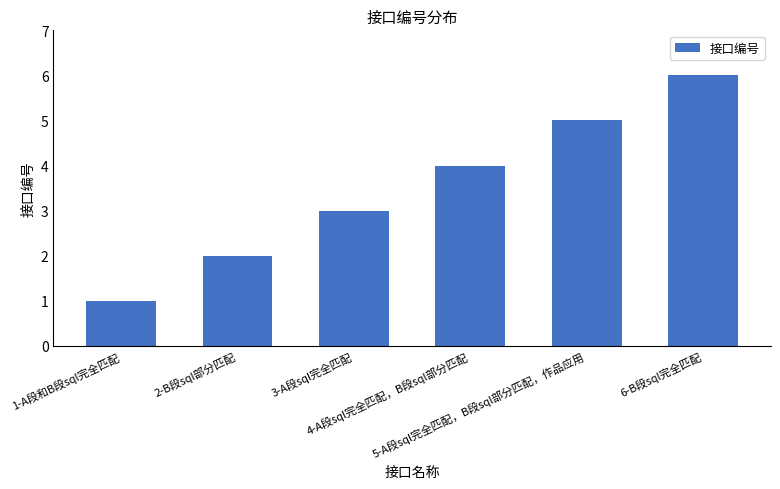

What is the sum of the values at 5-A段sql完全匹配，B段sql部分匹配，作品应用 and 6-B段sql完全匹配?

11